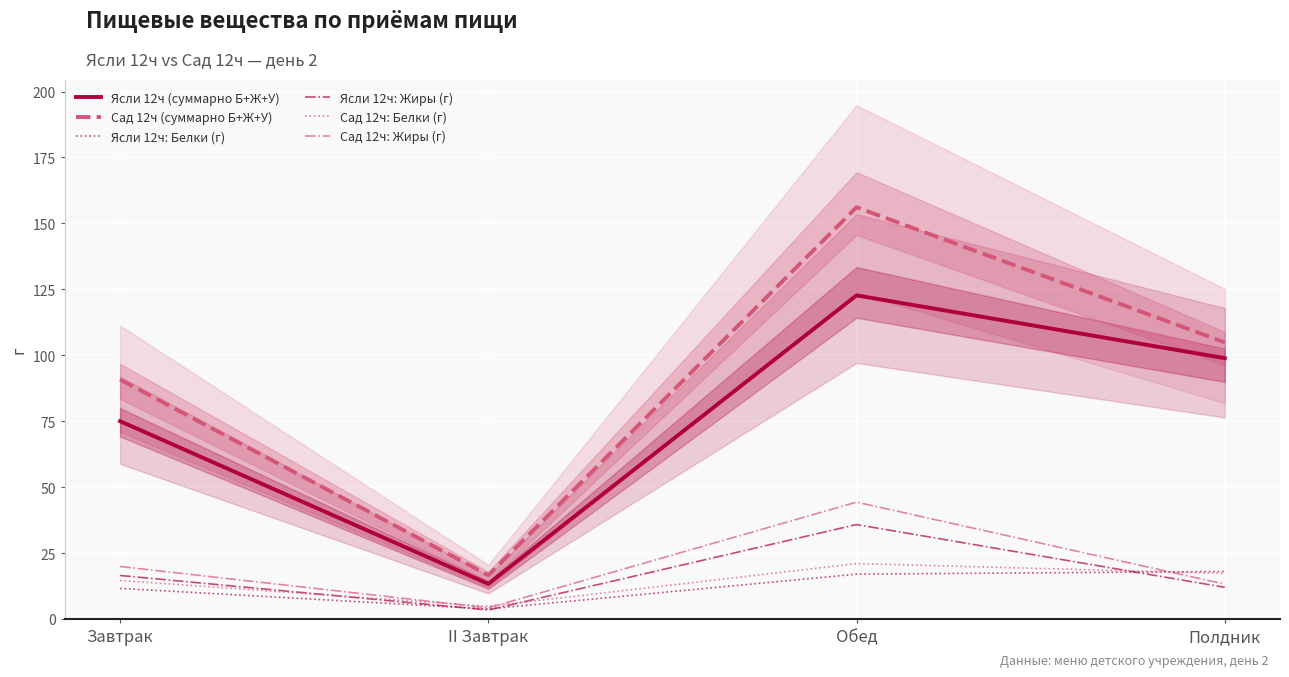

What position from the right is Обед?

2